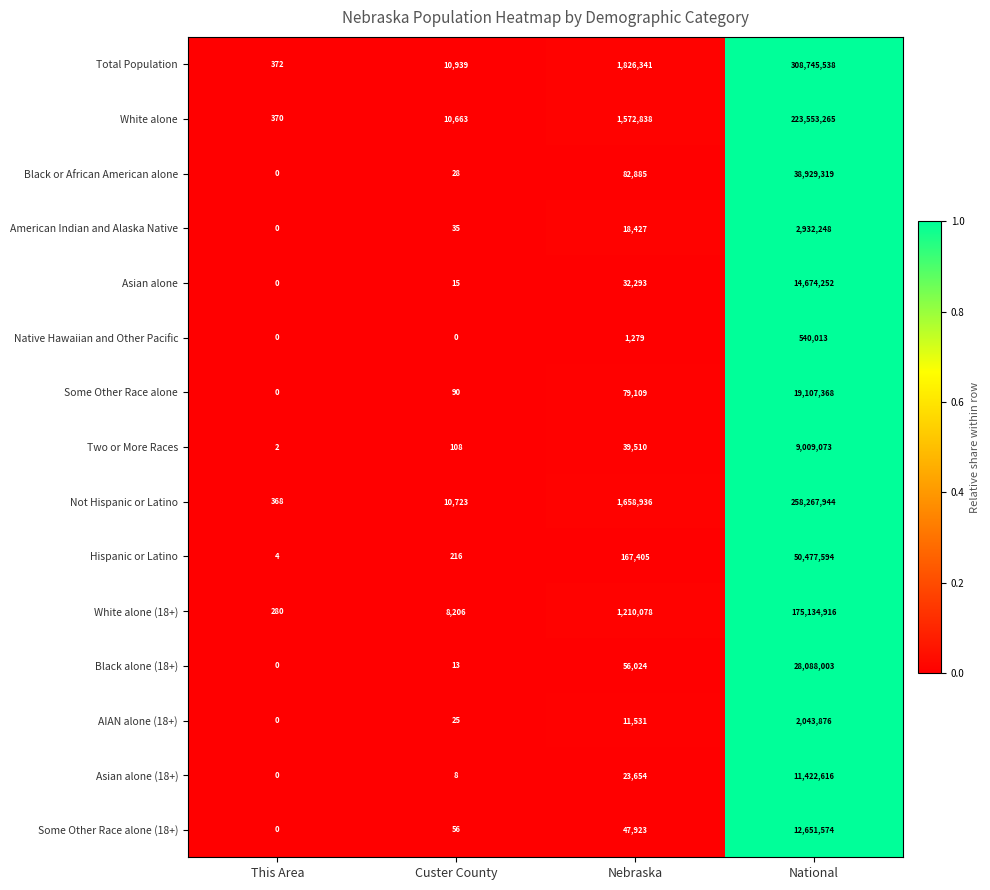

Between This Area and National, which series saw the biggest shift?

Total Population